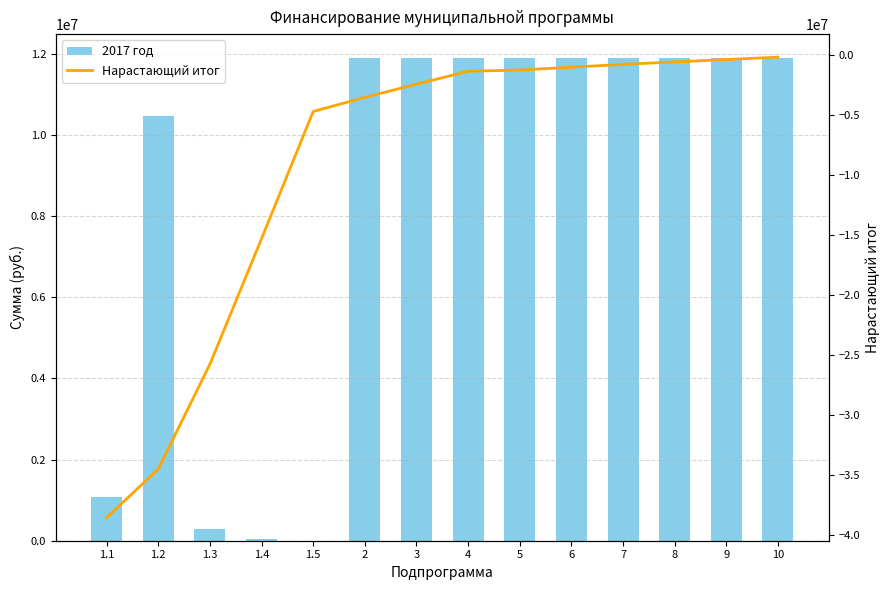

The value of 2017 год at 6 is 11890808.2. True or false?

True